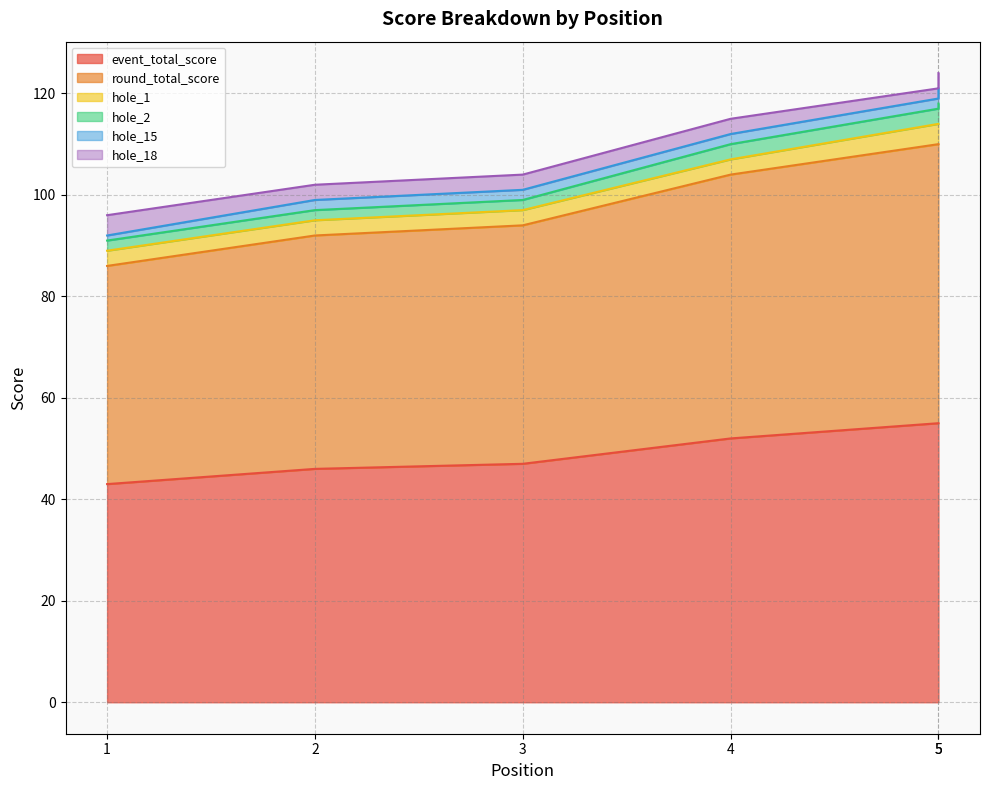

How many lines are shown in the chart?

6